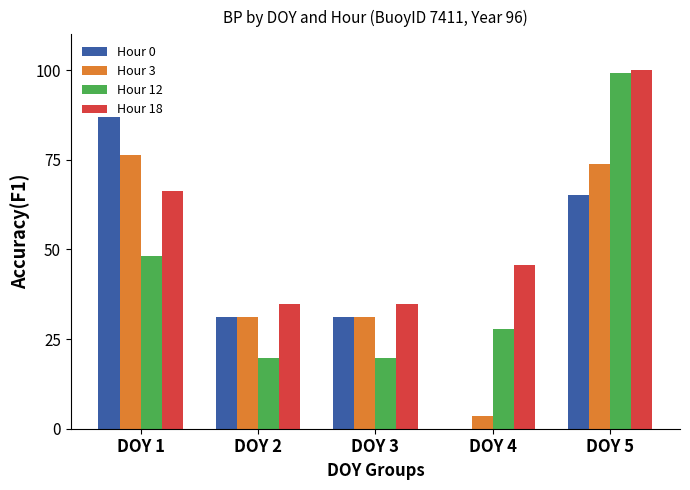

Which series has the widest spread of values?

Hour 0